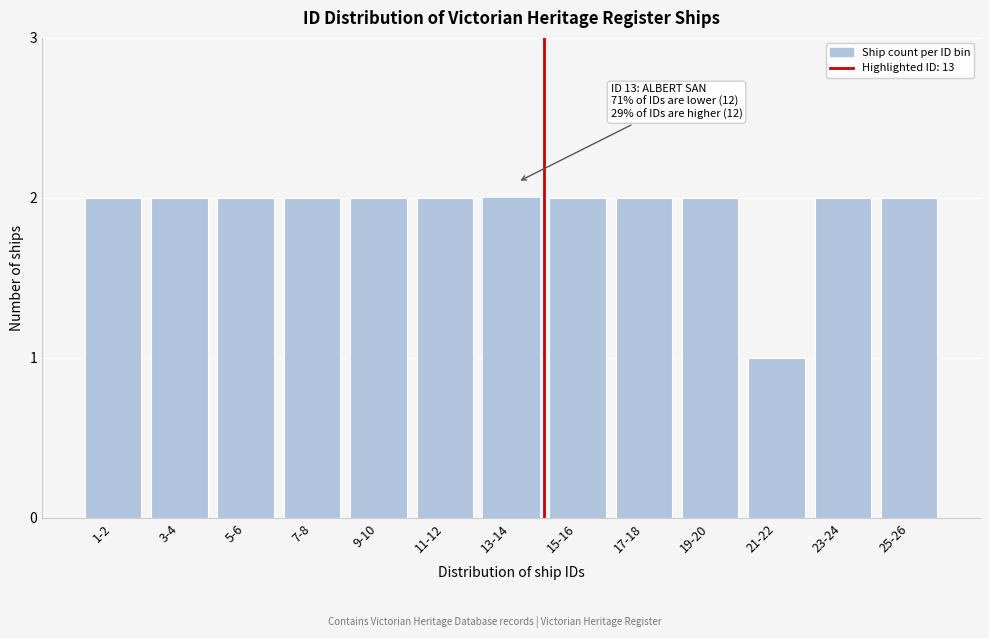

Reading left to right, extract all data points from this chart.

2	2	2	2	2	2	2	2	2	2	1	2	2